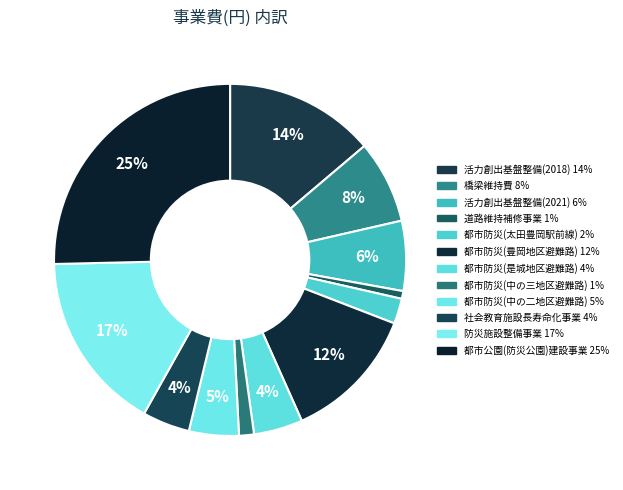

How many slices are in this pie chart?

12